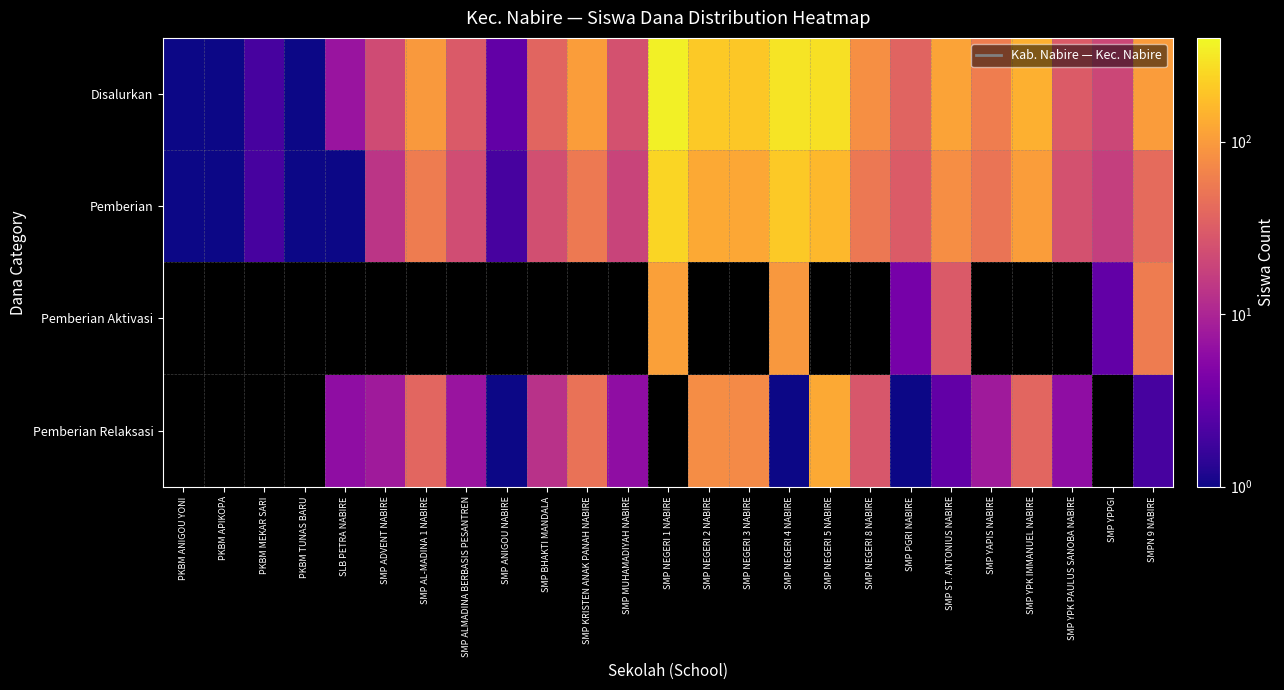

Which series has the largest total across all categories?

Disalurkan